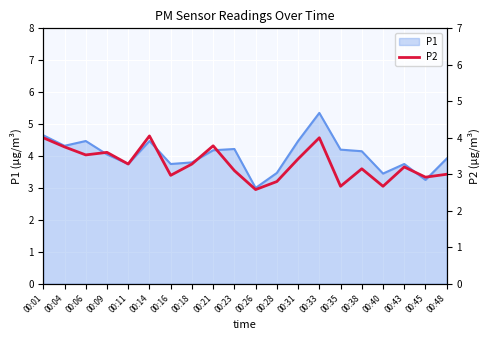

How many lines are shown in the chart?

1